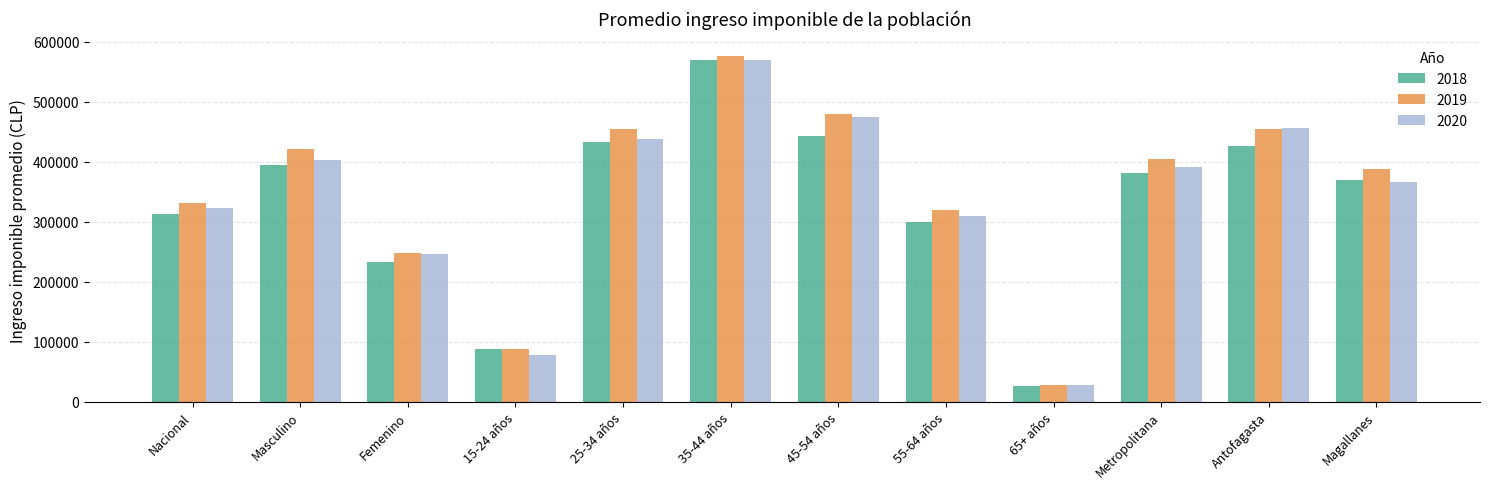

How many bars are there in total?

36